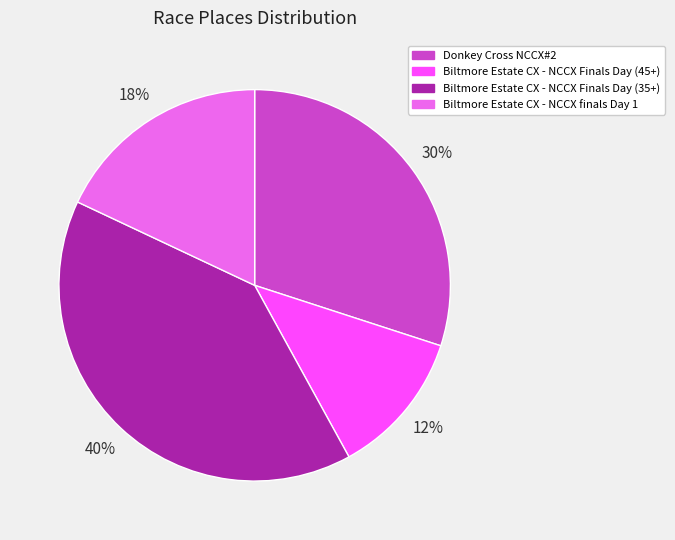

Is there a majority slice in this chart?

No